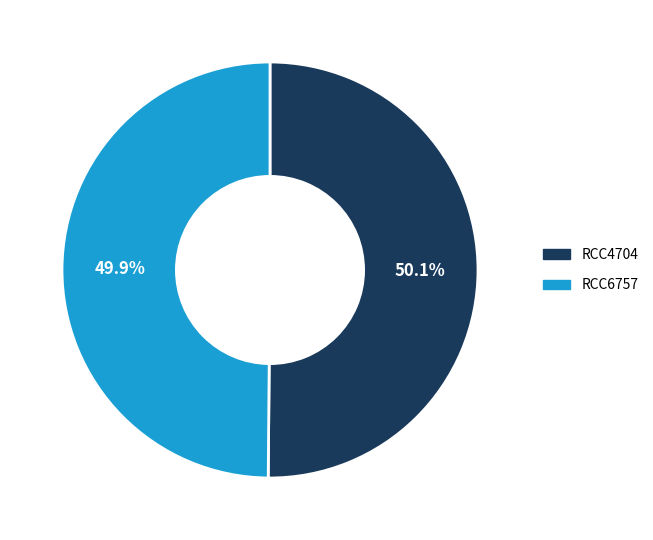

The RCC6757 slice represents 50% of the pie. True or false?

True